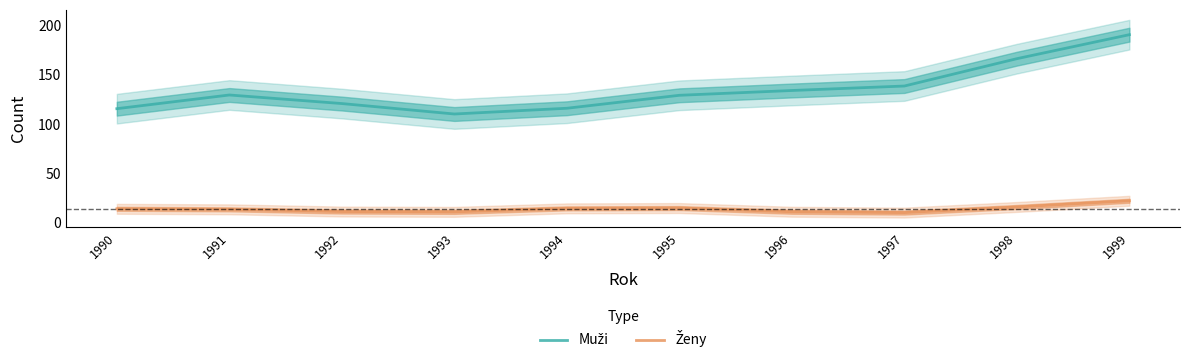

At which label does Muži first exceed 129?

1991